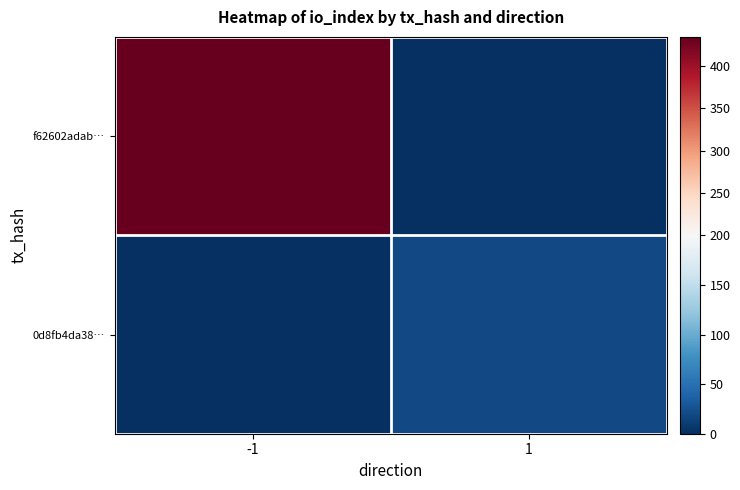

Which has a higher value, 1 or -1?

-1